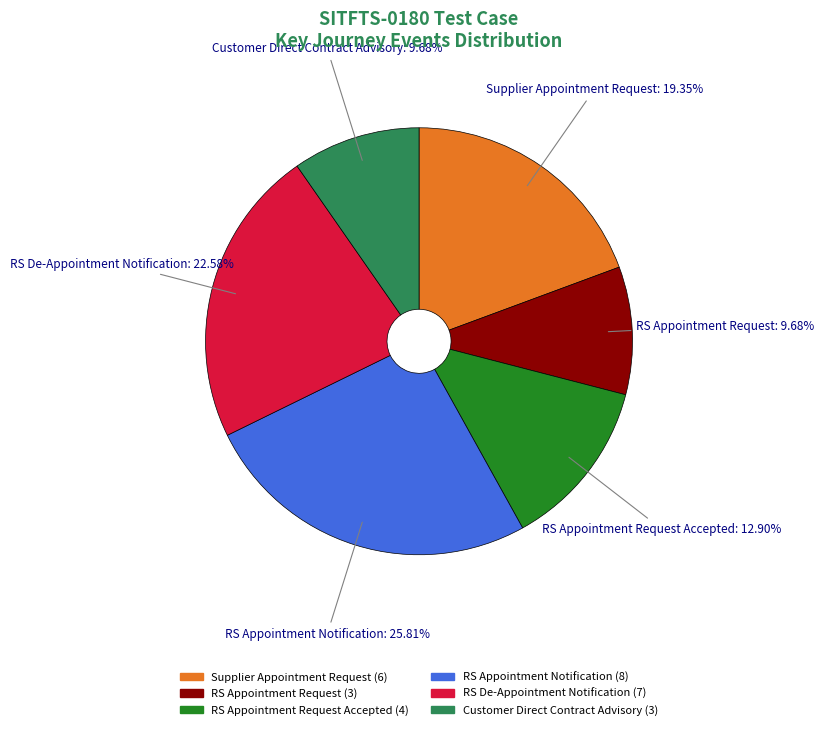

Is there a majority slice in this chart?

No